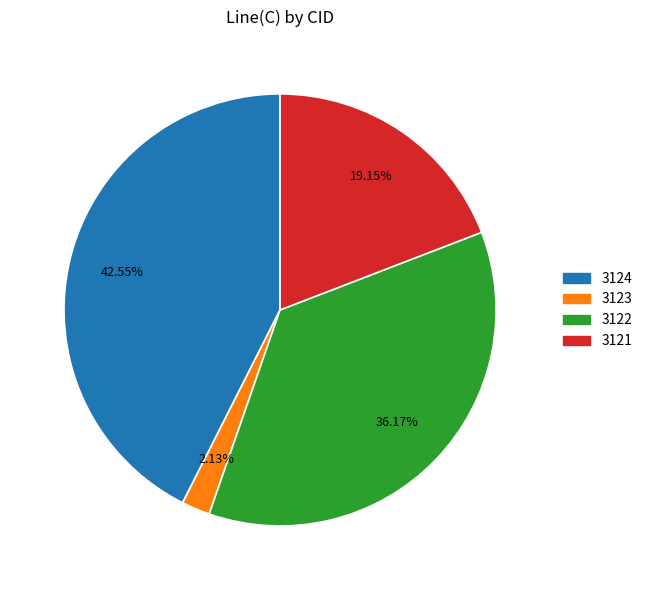

Which category has the smallest portion of the pie?

3123